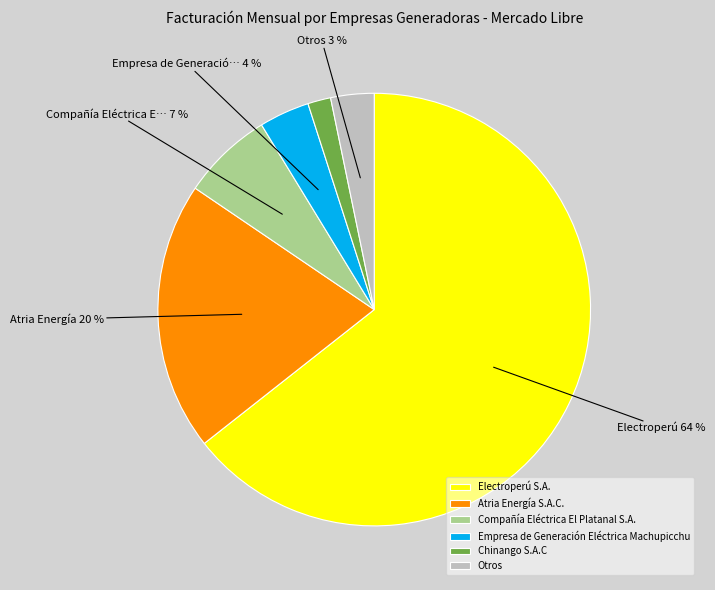

How many segments does this pie chart have?

6